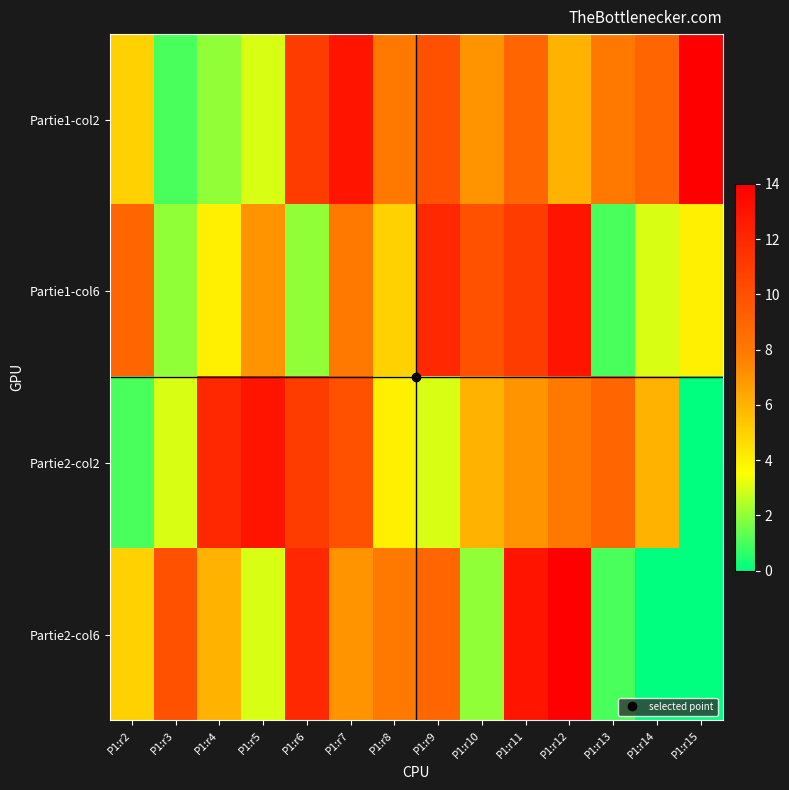

Reading right to left, extract all data points from this chart.

Partie1-col2: P1:r15=14	P1:r14=9	P1:r13=8	P1:r12=6	P1:r11=9	P1:r10=7	P1:r9=10	P1:r8=8	P1:r7=13	P1:r6=11	P1:r5=3	P1:r4=2	P1:r3=1	P1:r2=5
Partie1-col6: P1:r15=4	P1:r14=3	P1:r13=1	P1:r12=13	P1:r11=11	P1:r10=10	P1:r9=12	P1:r8=5	P1:r7=8	P1:r6=2	P1:r5=7	P1:r4=4	P1:r3=2	P1:r2=9
Partie2-col2: P1:r15=0	P1:r14=6	P1:r13=9	P1:r12=8	P1:r11=7	P1:r10=6	P1:r9=3	P1:r8=4	P1:r7=10	P1:r6=11	P1:r5=13	P1:r4=12	P1:r3=3	P1:r2=1
Partie2-col6: P1:r15=0	P1:r14=0	P1:r13=1	P1:r12=14	P1:r11=13	P1:r10=2	P1:r9=9	P1:r8=8	P1:r7=7	P1:r6=12	P1:r5=3	P1:r4=6	P1:r3=10	P1:r2=5